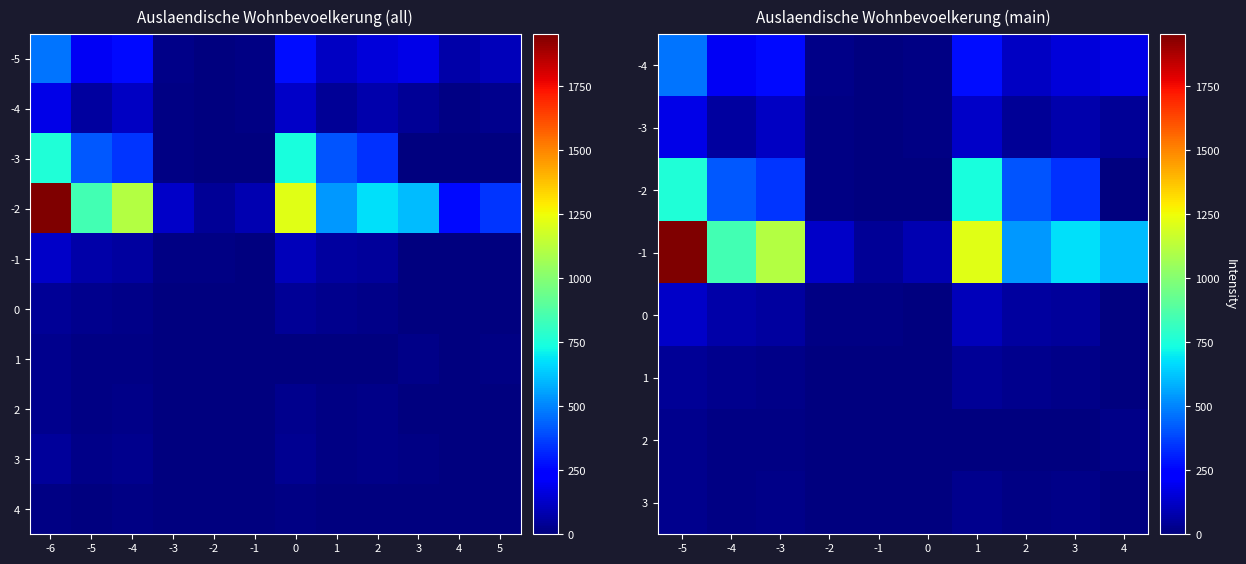

Is it true that Amerika equals 21 at -5?

False